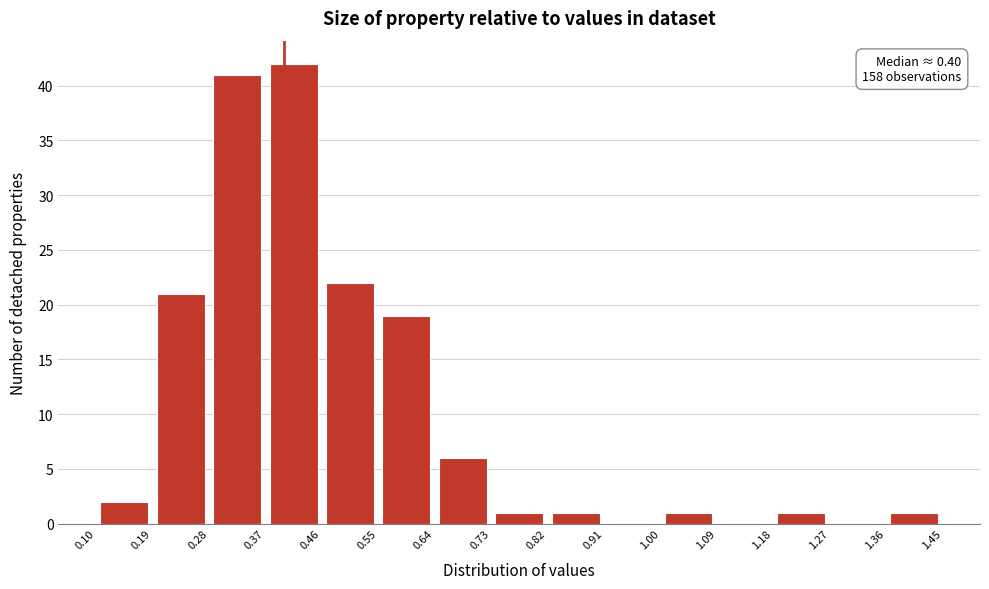

Which range on the x-axis has the tallest bar?

0.37 to 0.46